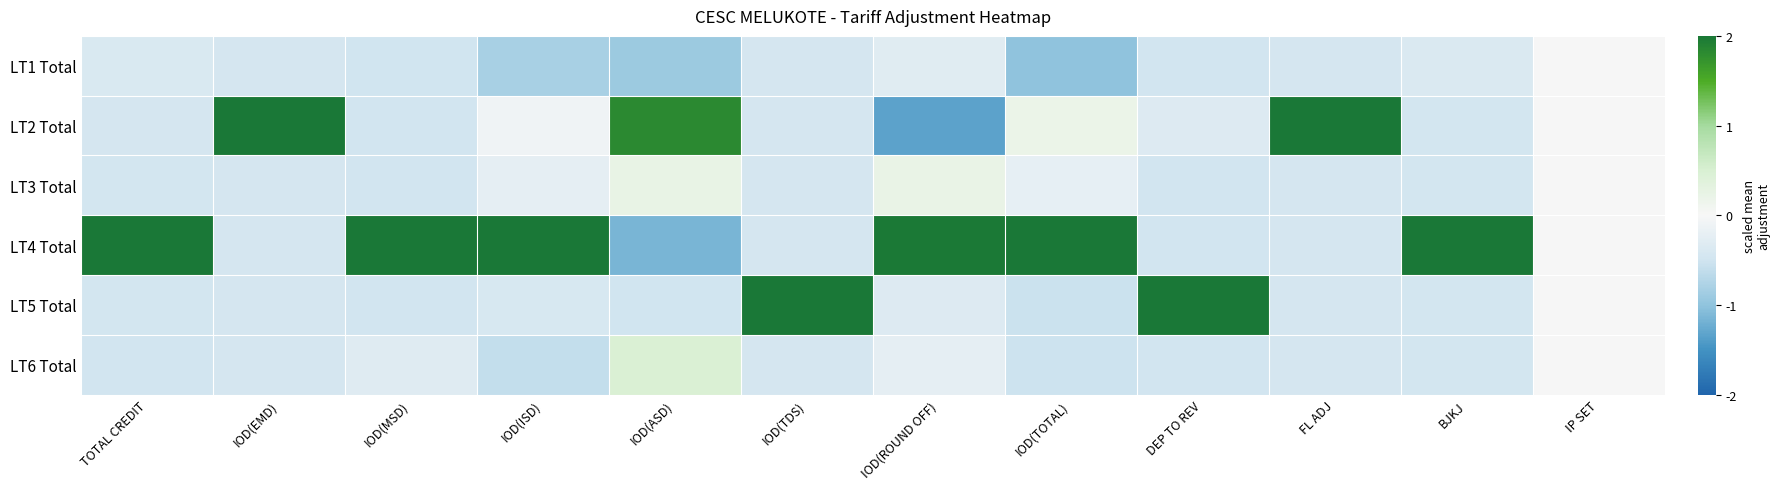

What is the difference between the highest and lowest values at DEP TO REV?

2.7